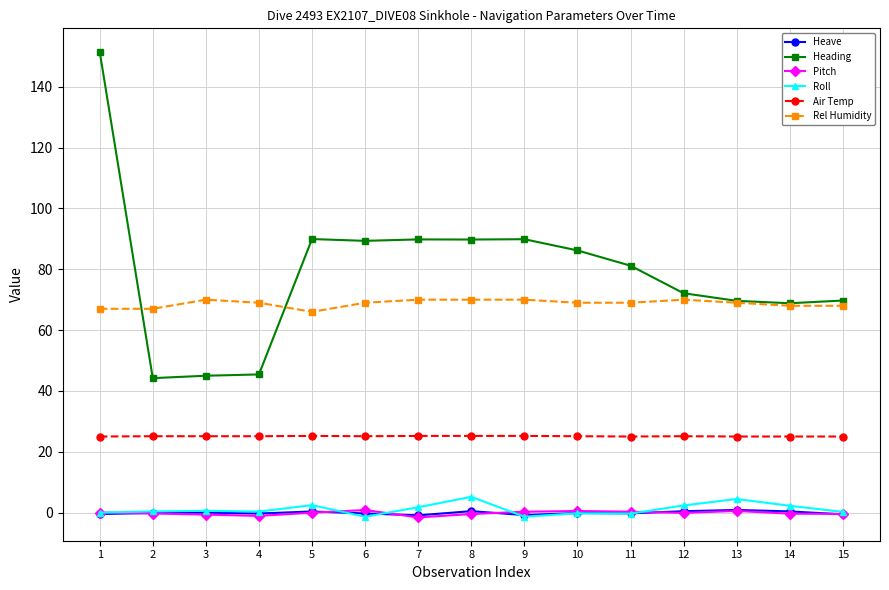

True or false: Heading has a value of 151.6 at 1.

True